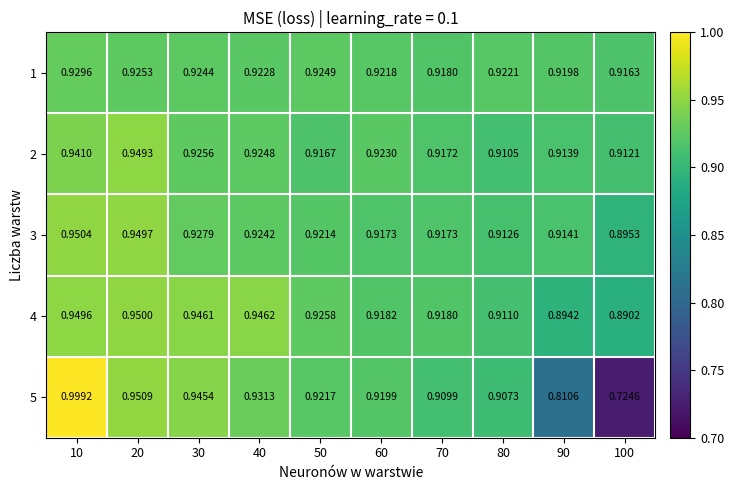

Which series changed the most between 10 and 80?

5